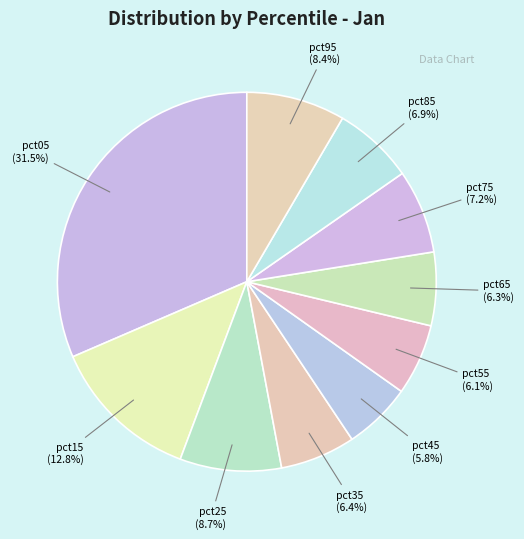

How many segments does this pie chart have?

10